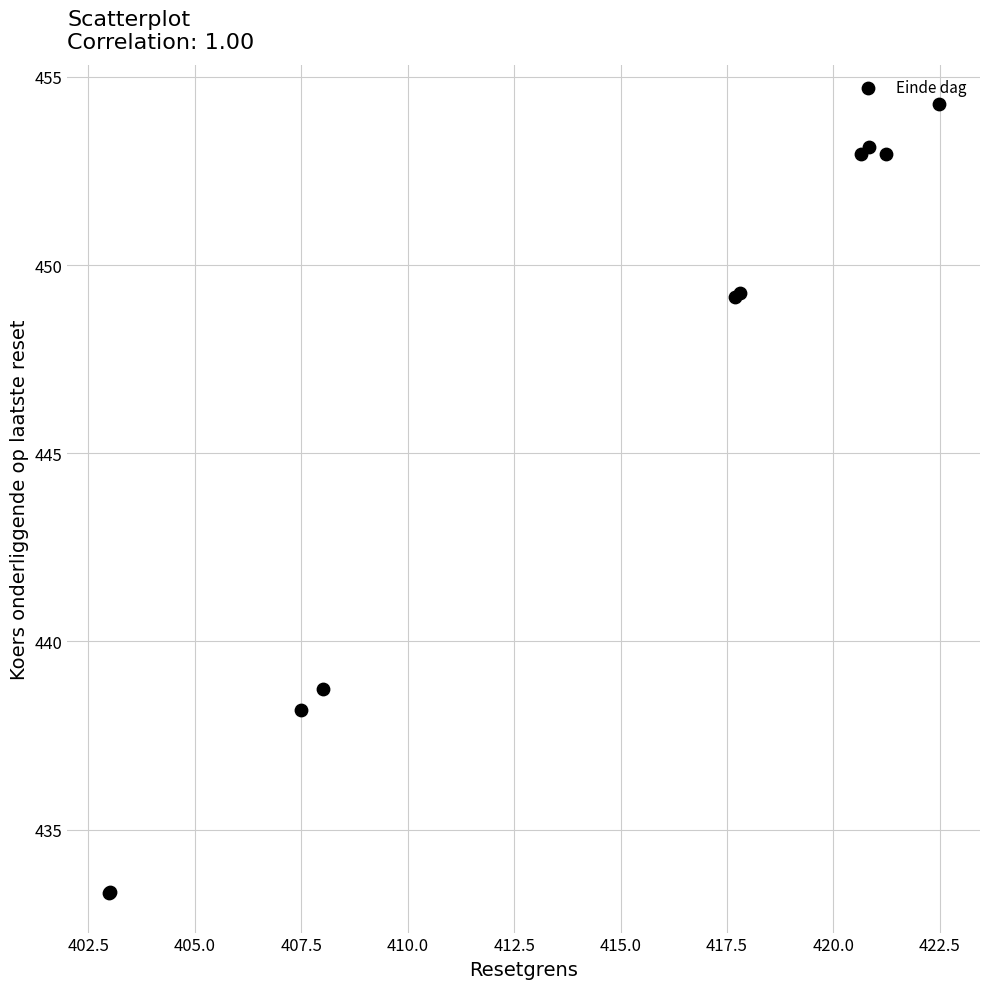

What Y value in the scatter plot is closest to 443?

438.7